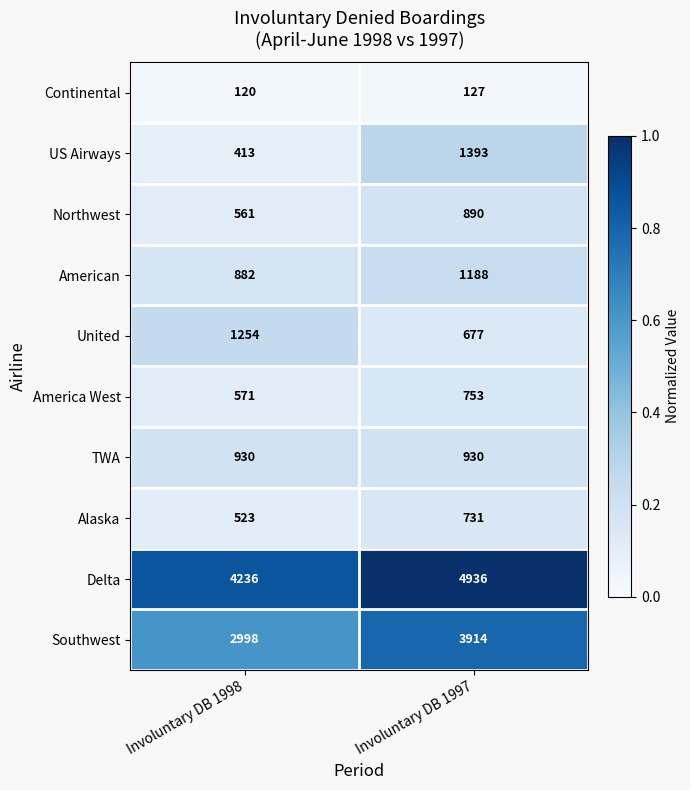

Reading left to right, list all the values displayed in this chart.

Continental: 120	127
US Airways: 413	1393
Northwest: 561	890
American: 882	1188
United: 1254	677
America West: 571	753
TWA: 930	930
Alaska: 523	731
Delta: 4236	4936
Southwest: 2998	3914